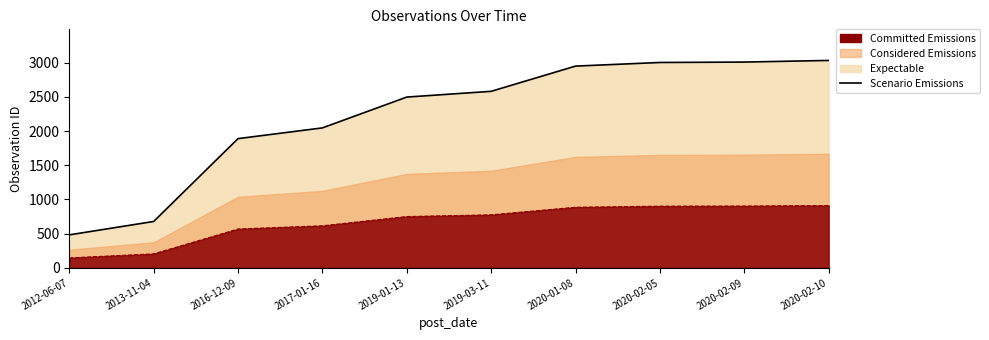

What position from the left is 2016-12-09?

3